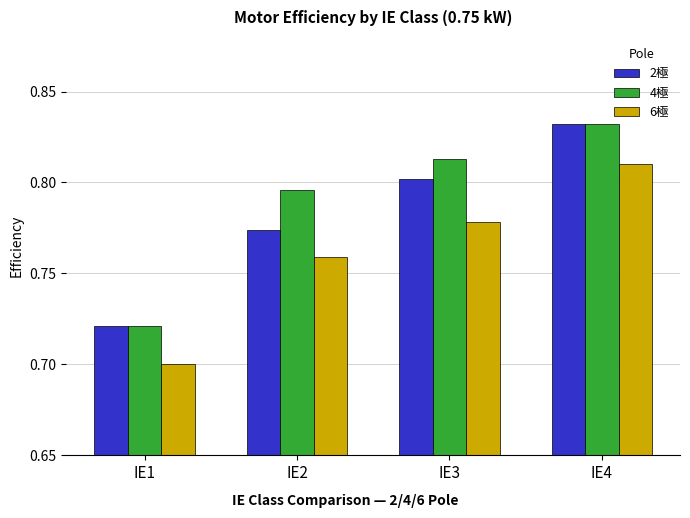

True or false: 4極 has a value of 0.4 at IE4.

False